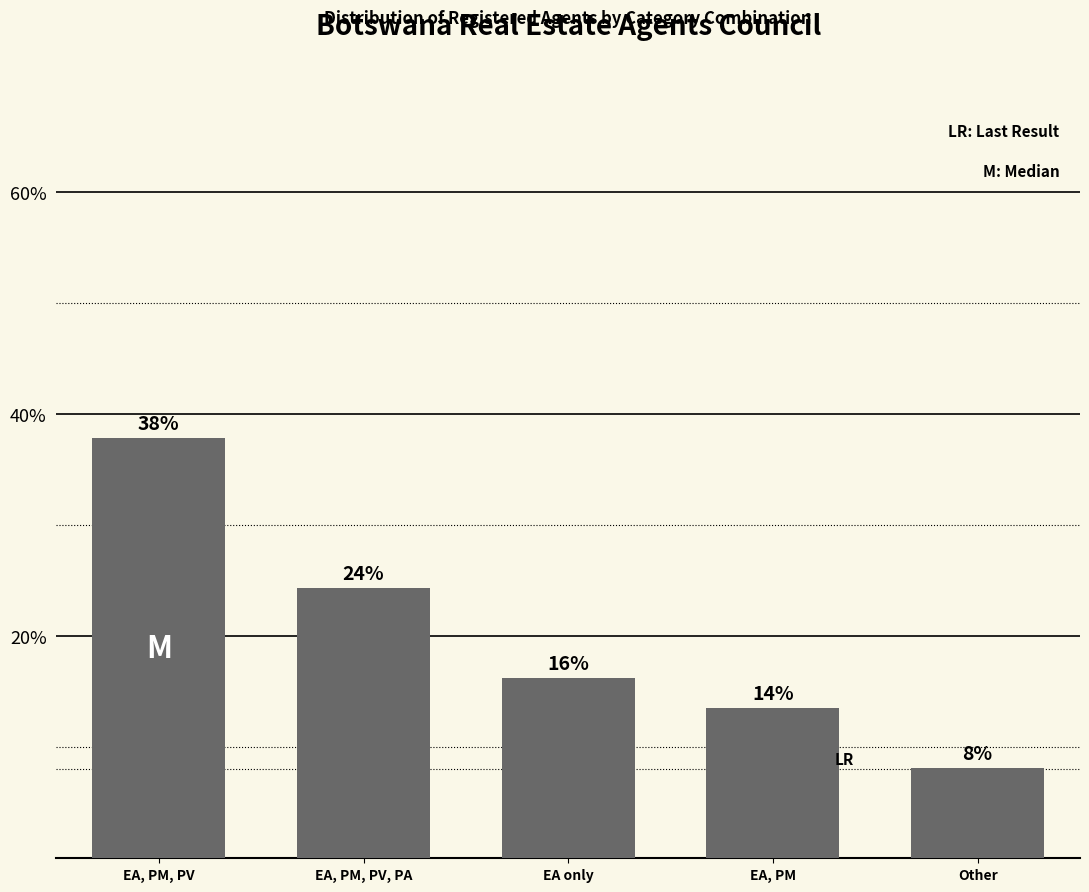

What is the value of the 3rd bar from the left?

0.2